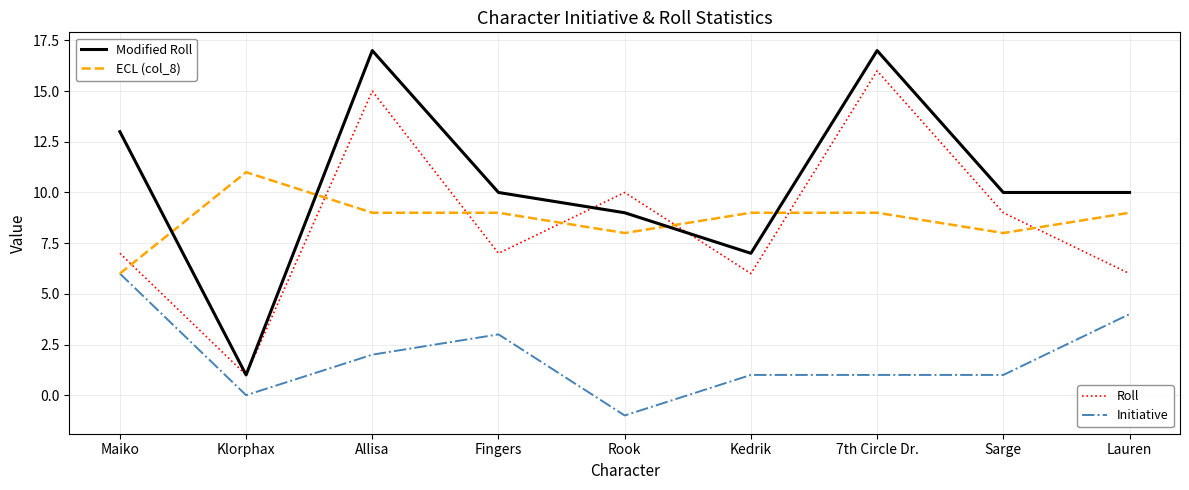

What is the total value across all series at Sarge?

28